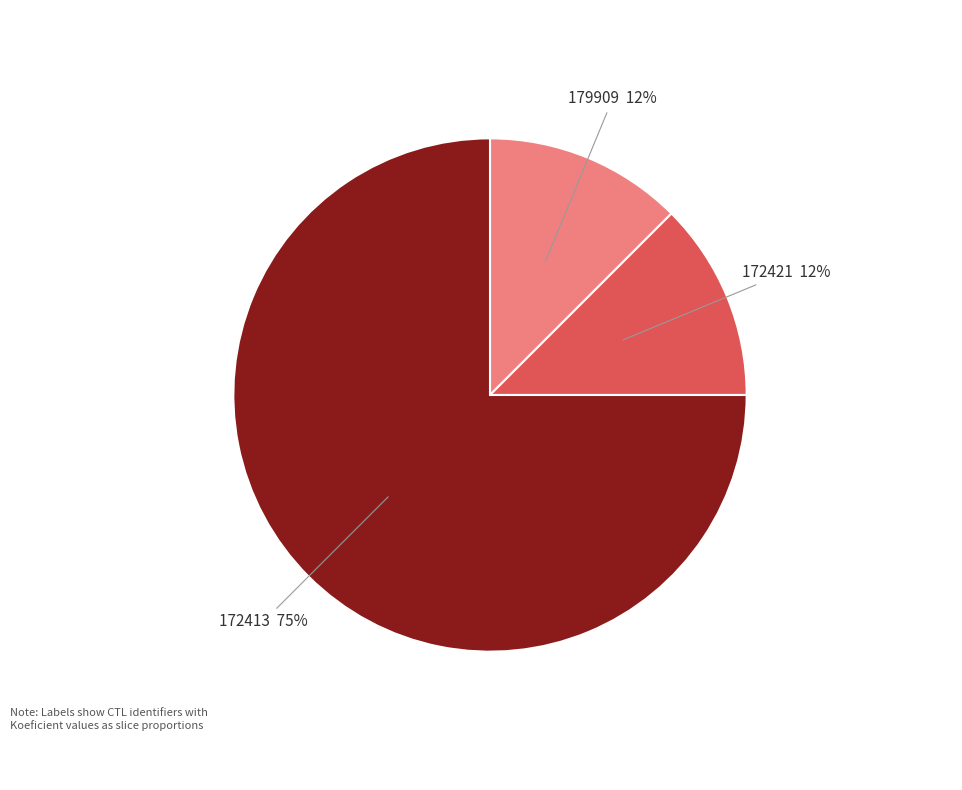

Is the sum of 172421 and 179909 greater than half?

No